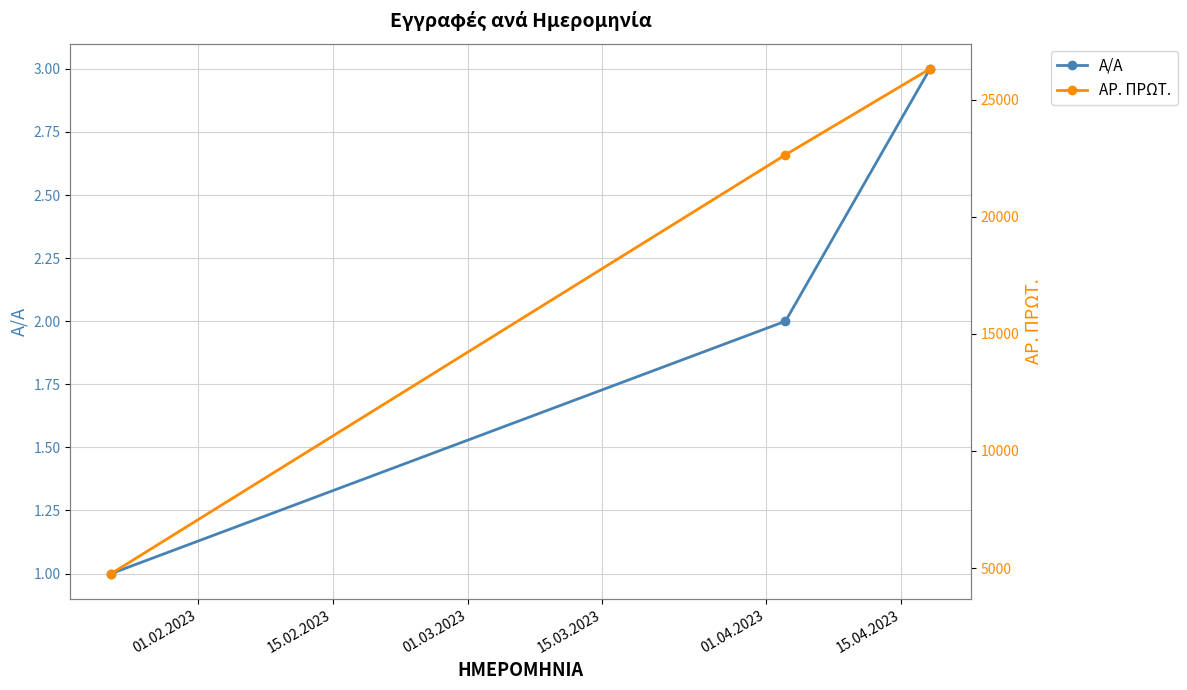

What is the highest value of the ΑΡ. ΠΡΩΤ. series?

26314